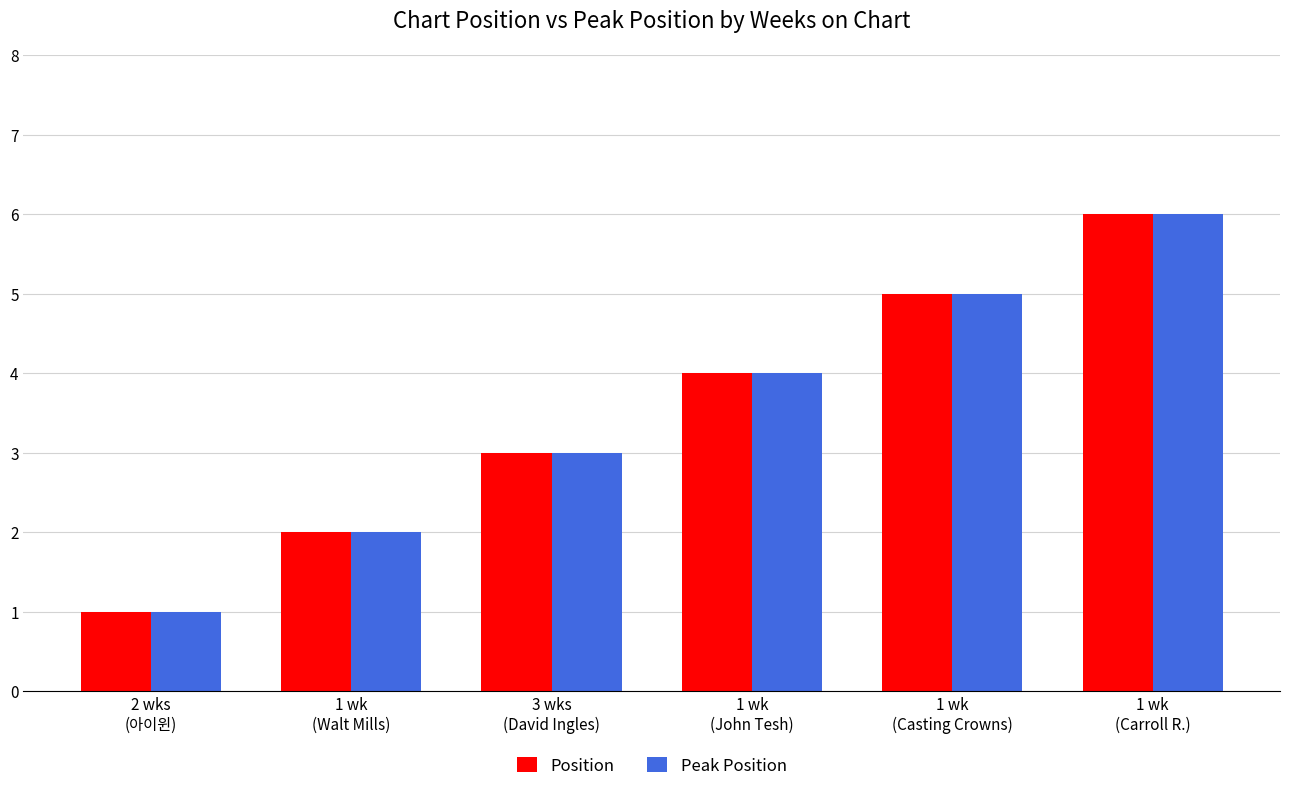

What is the greatest value displayed?

6